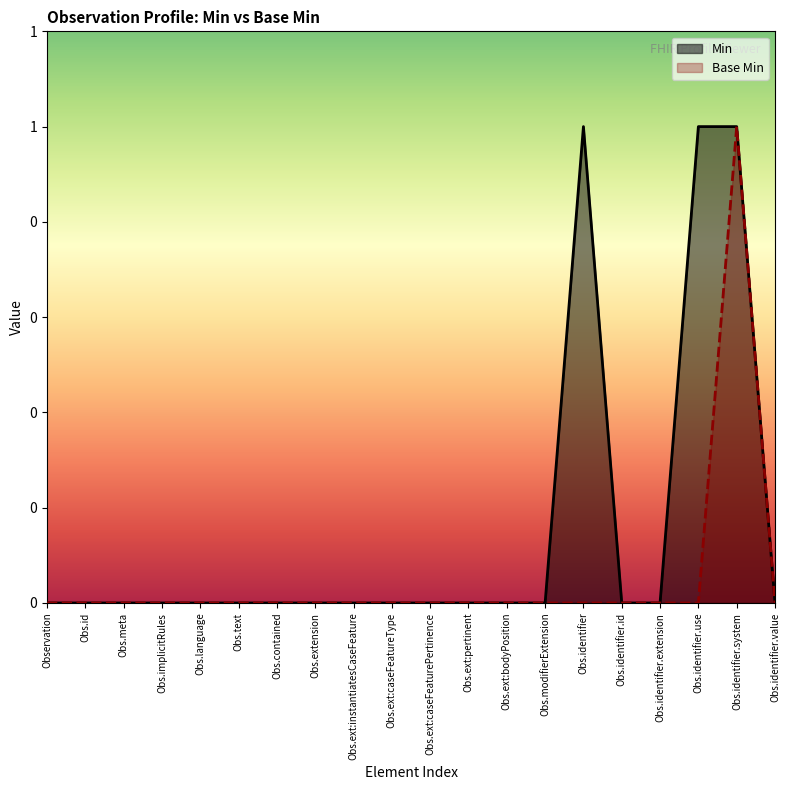

Does the chart have visible grid lines?

No